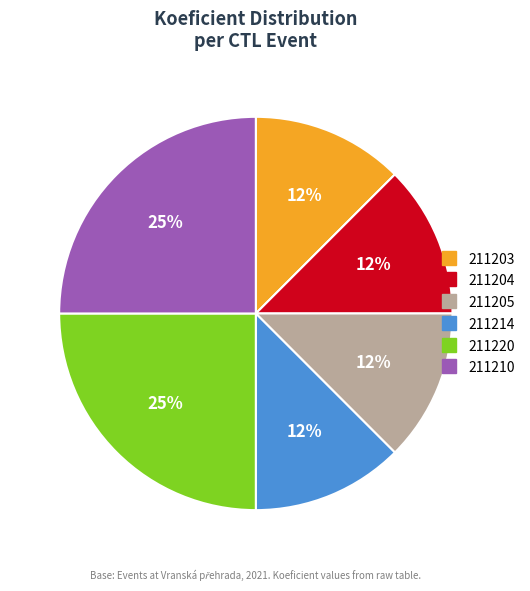

How many segments does this pie chart have?

6